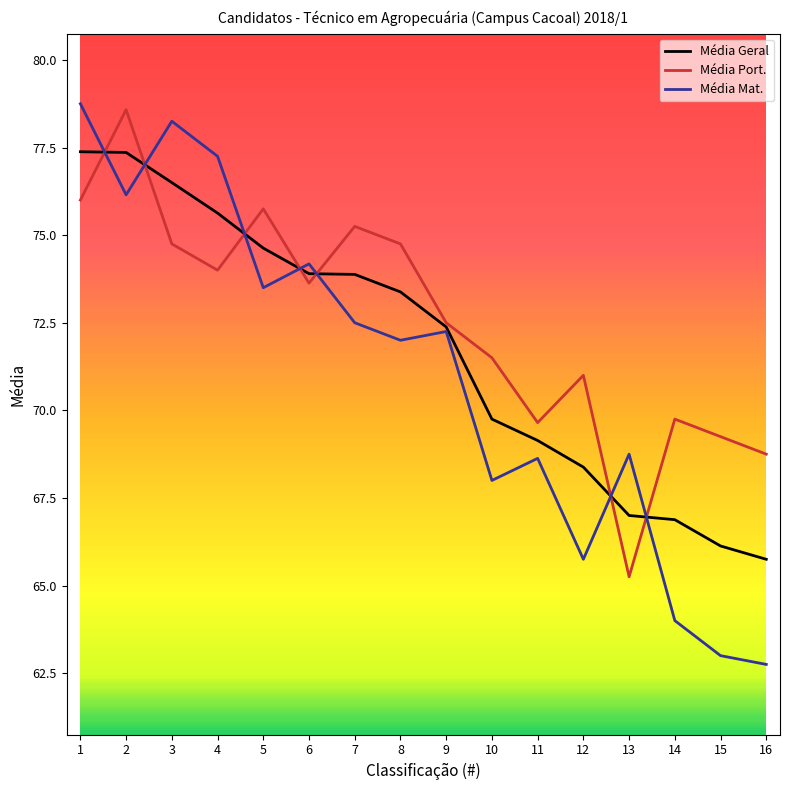

List the series in order of their overall mean, highest first.

Média Port., Média Geral, Média Mat.